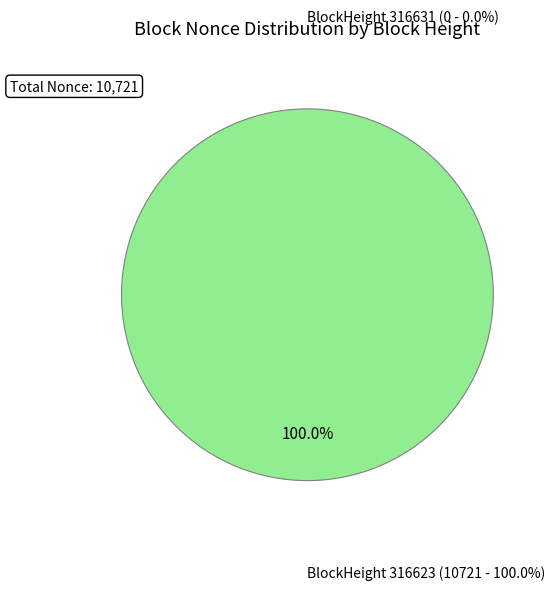

Between 316631 and 316623, which is larger?

316623